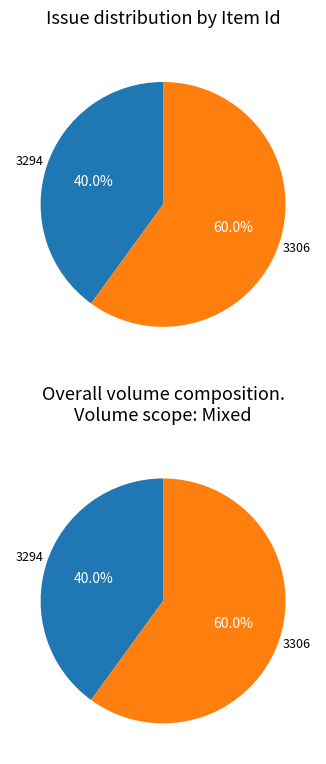

How many slices are in this pie chart?

2